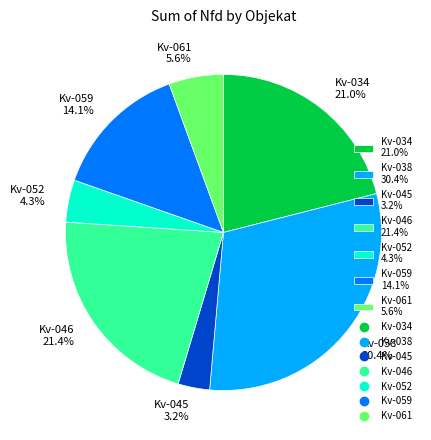

Which has a higher value, Kv-034 21.0% or Kv-061 5.6%?

Kv-034 21.0%